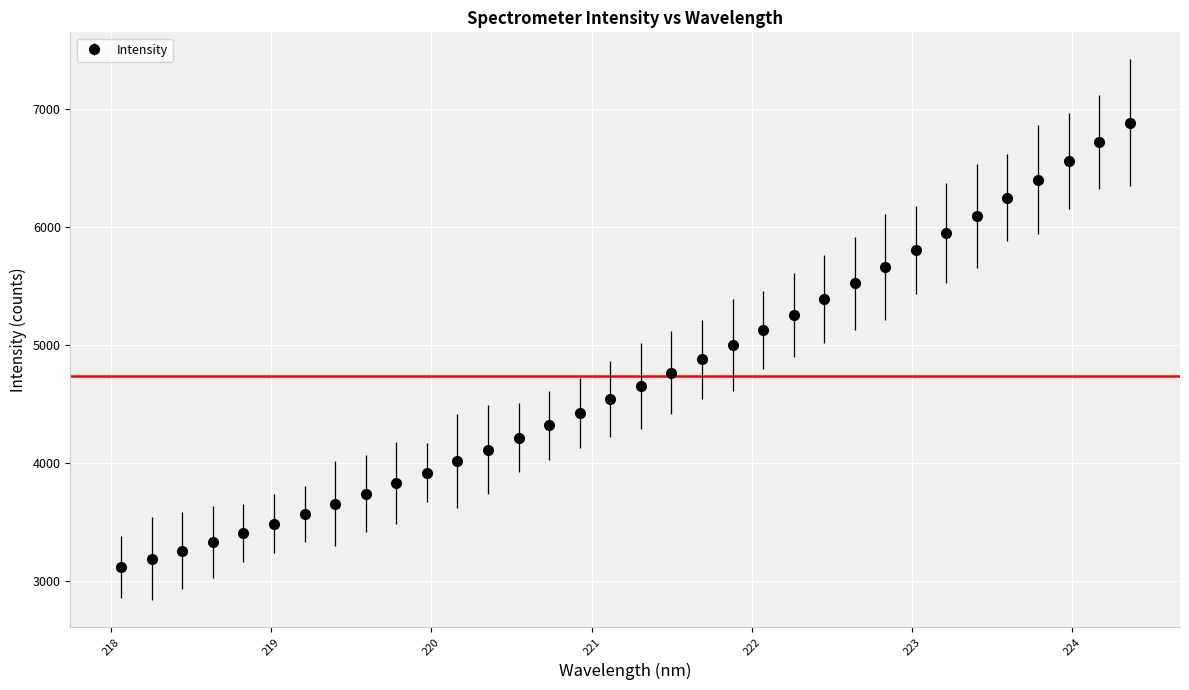

What is the smallest value displayed?

3119.9